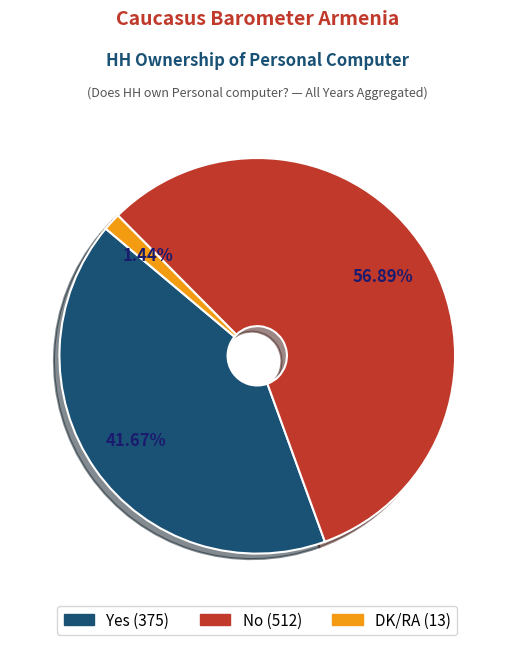

Is there any slice that represents more than half of the pie?

Yes